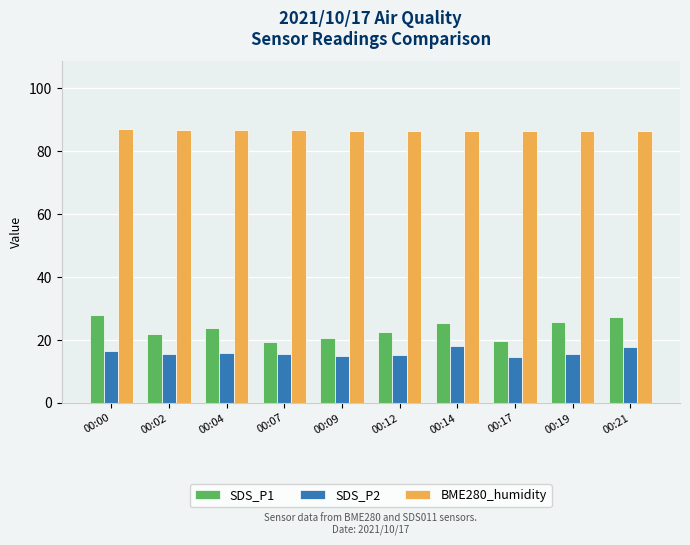

Which series has the largest total across all categories?

BME280_humidity